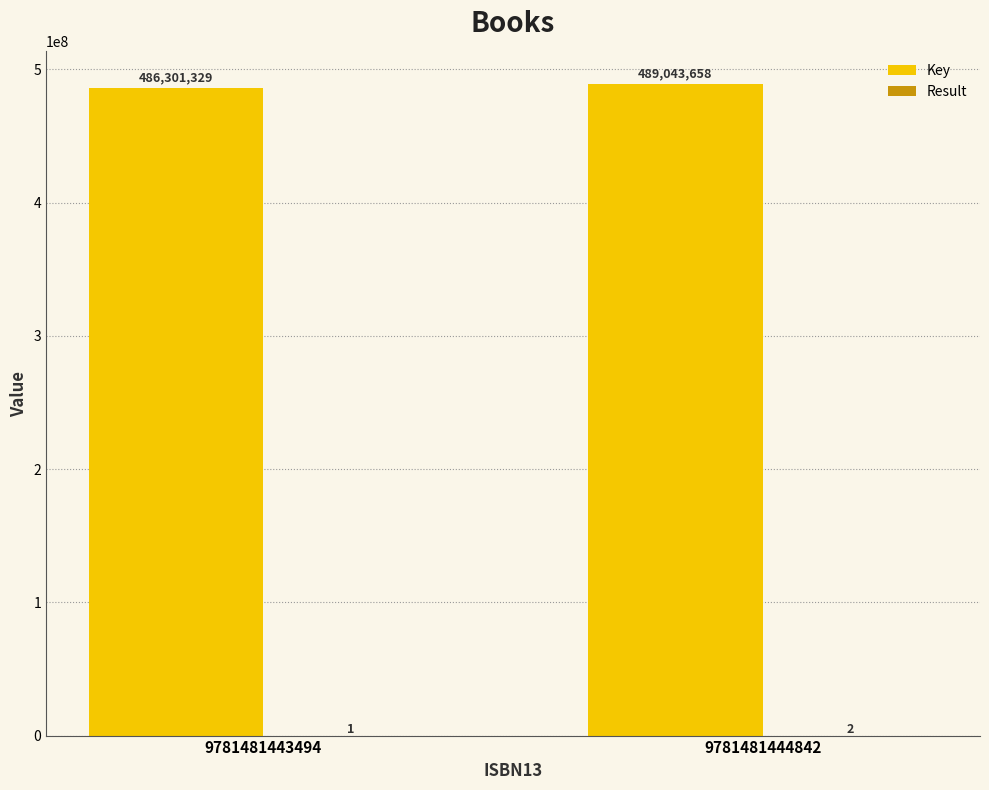

What is the sum of all Key values?

975344987